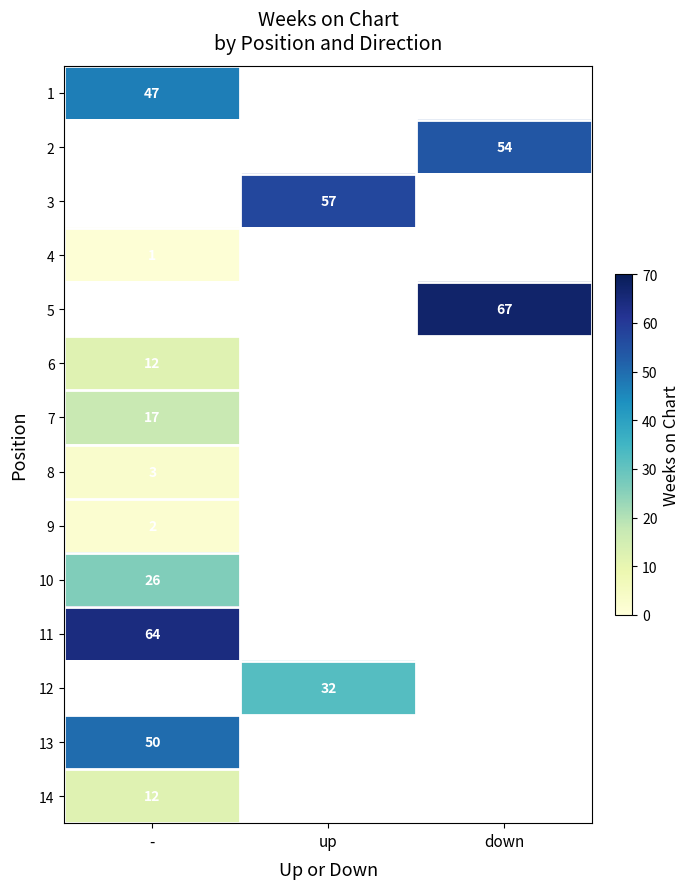

Is the value of 13 at - greater than the value of 14 at -?

Yes